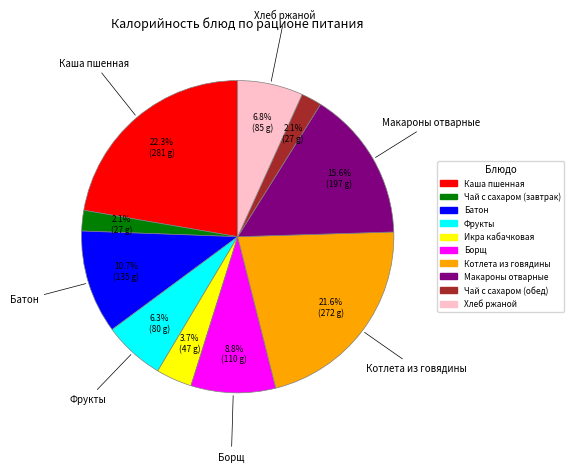

To the nearest percent, what is the combined percentage of Фрукты and Чай с сахаром (завтрак)?

8%